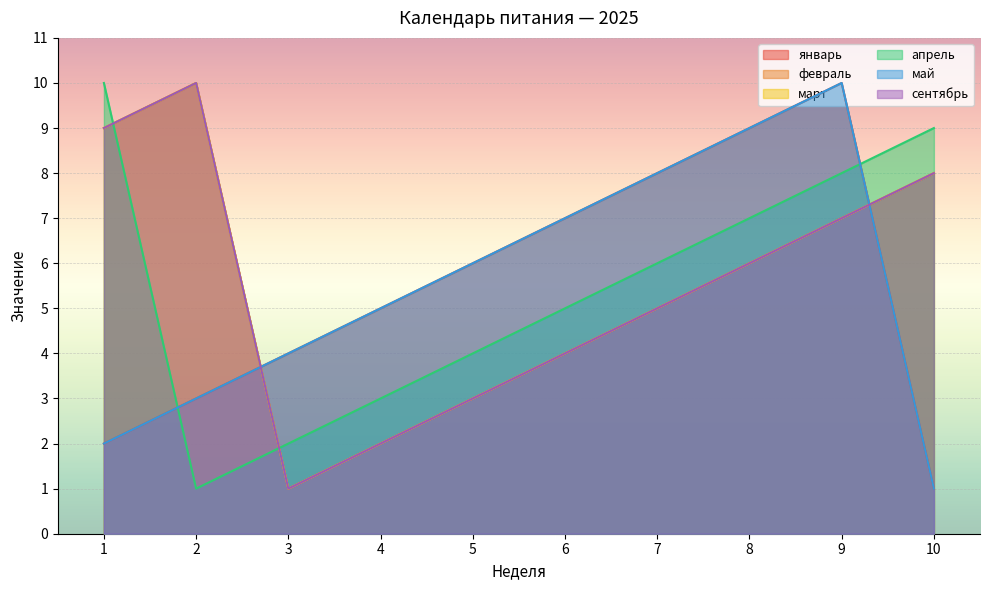

List the series in order of their peak value, lowest first.

январь, февраль, март, апрель, май, сентябрь